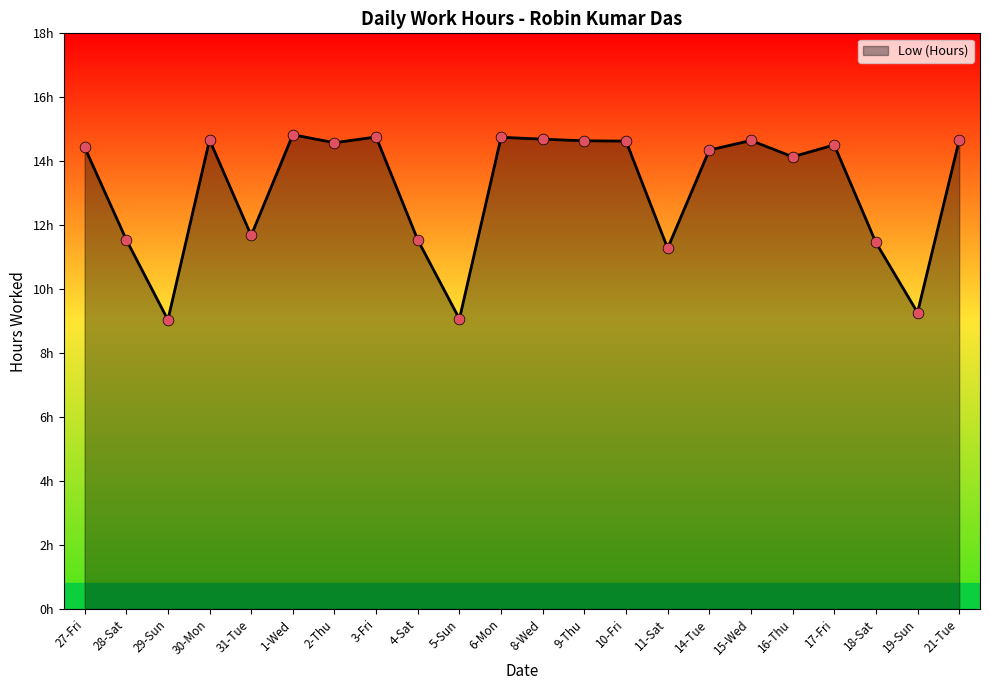

Which has a higher value, 11-Sat or 1-Wed?

1-Wed